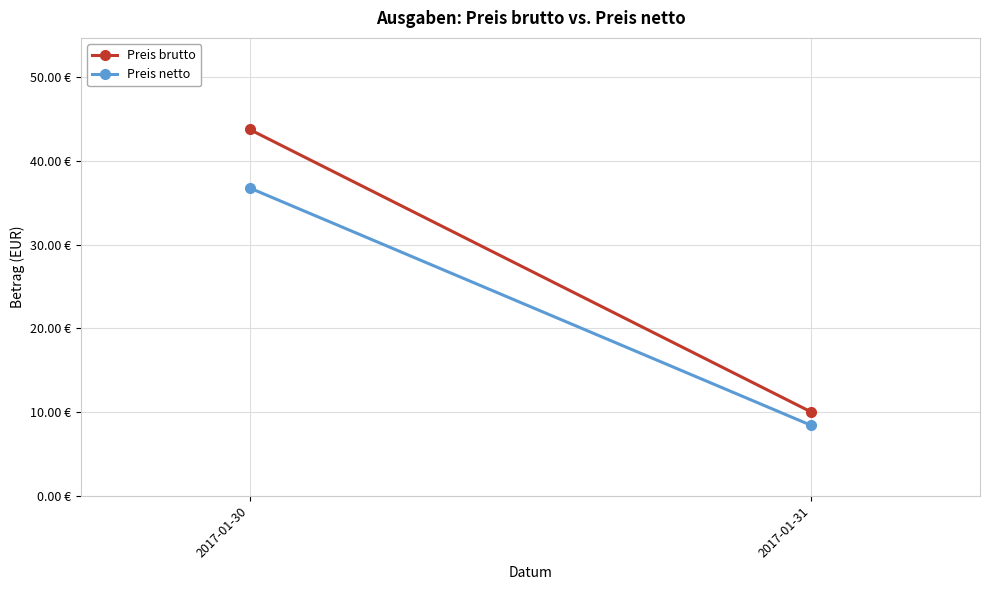

List the series in order of their overall mean, highest first.

Preis brutto, Preis netto